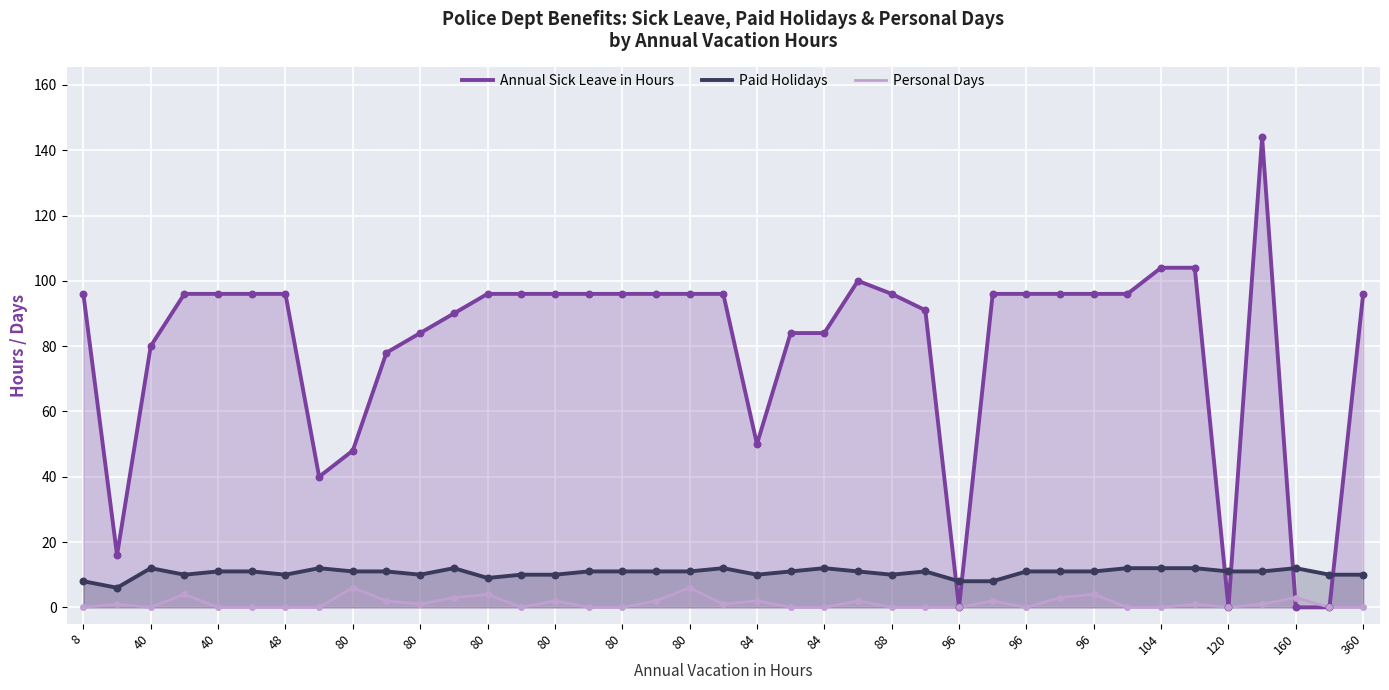

Is the value of Annual Sick Leave in Hours at 40 greater than the value of Personal Days at 80?

Yes